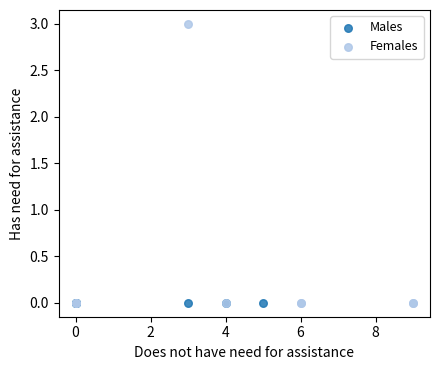

Which series contains the highest Y value?

Females